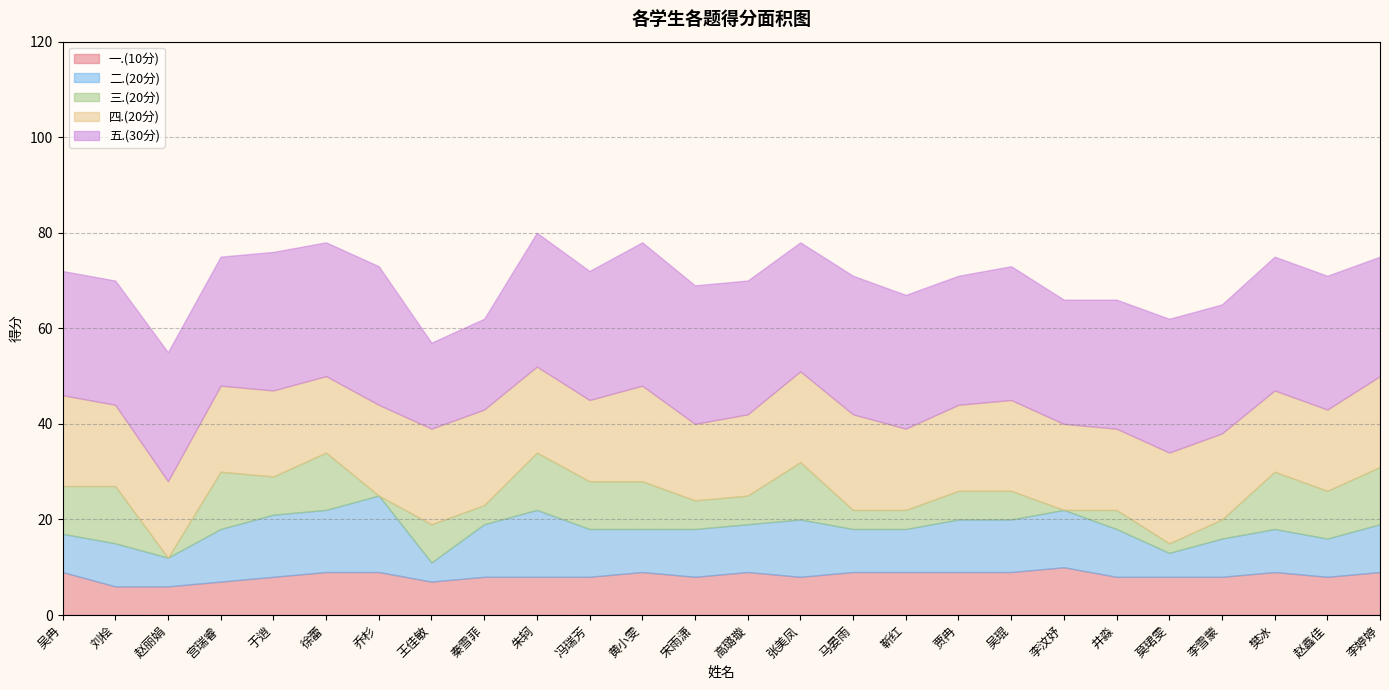

What is the difference between the 二.(20分) values at 樊冰 and 于逍?

4